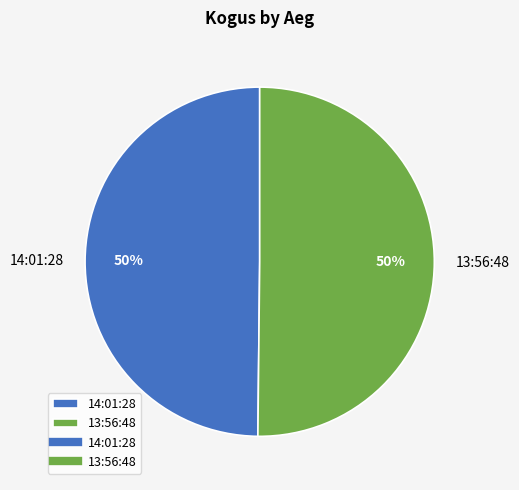

To the nearest percent, what is the average slice percentage?

50%